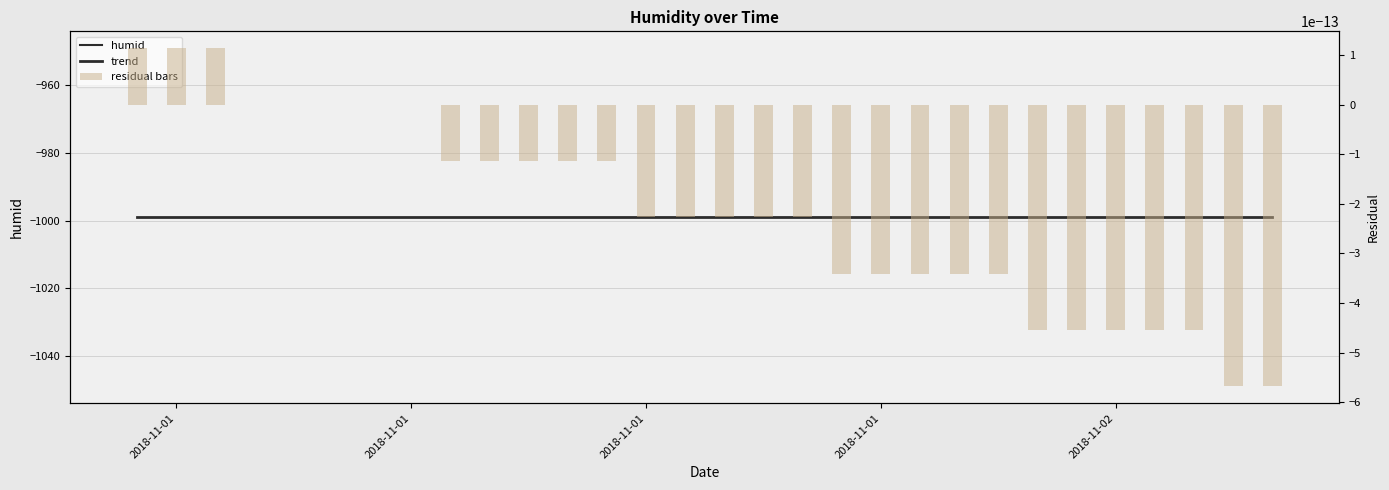

Which series reaches the minimum Y coordinate?

trend